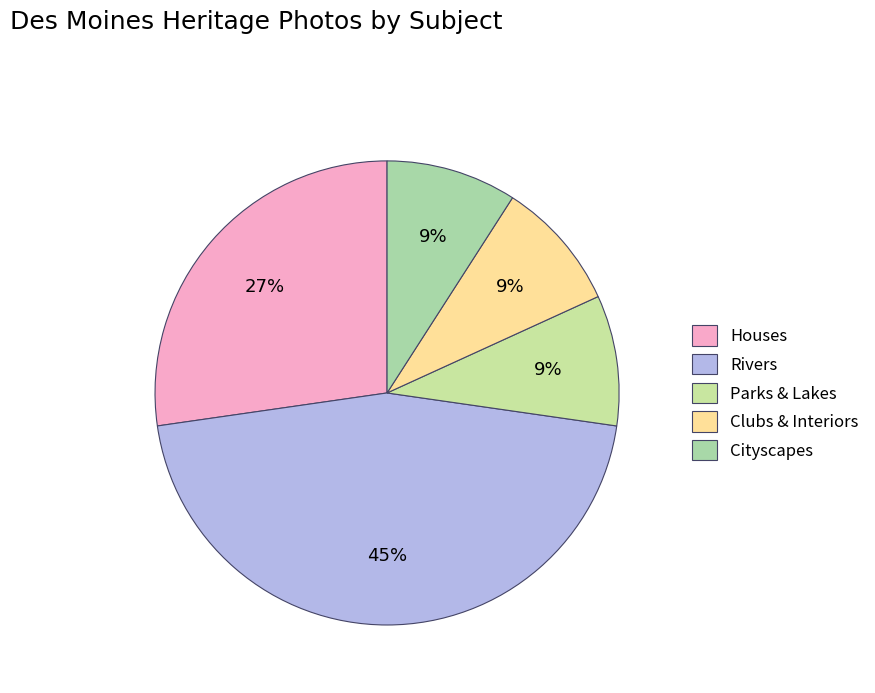

Is it true that Rivers is 1% of the pie?

False